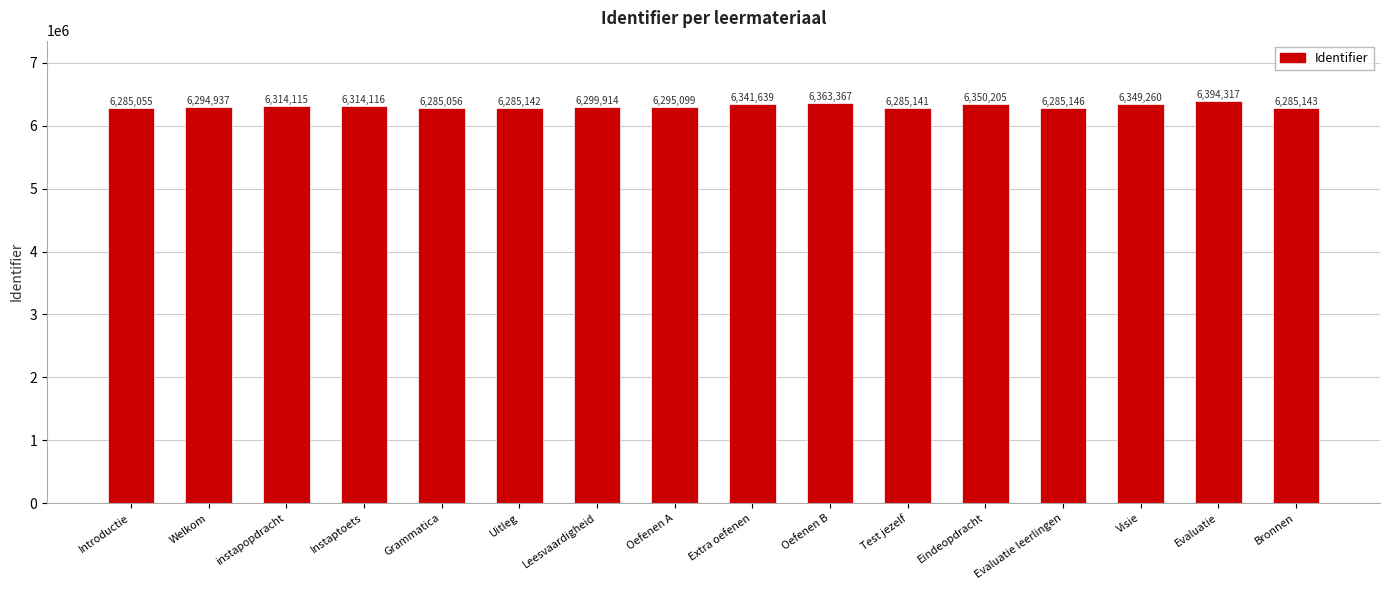

List the labels in order of value, largest first.

Evaluatie, Oefenen B, Eindeopdracht, Visie, Extra oefenen, Instaptoets, instapopdracht, Leesvaardigheid, Oefenen A, Welkom, Evaluatie leerlingen, Bronnen, Uitleg, Test jezelf, Grammatica, Introductie